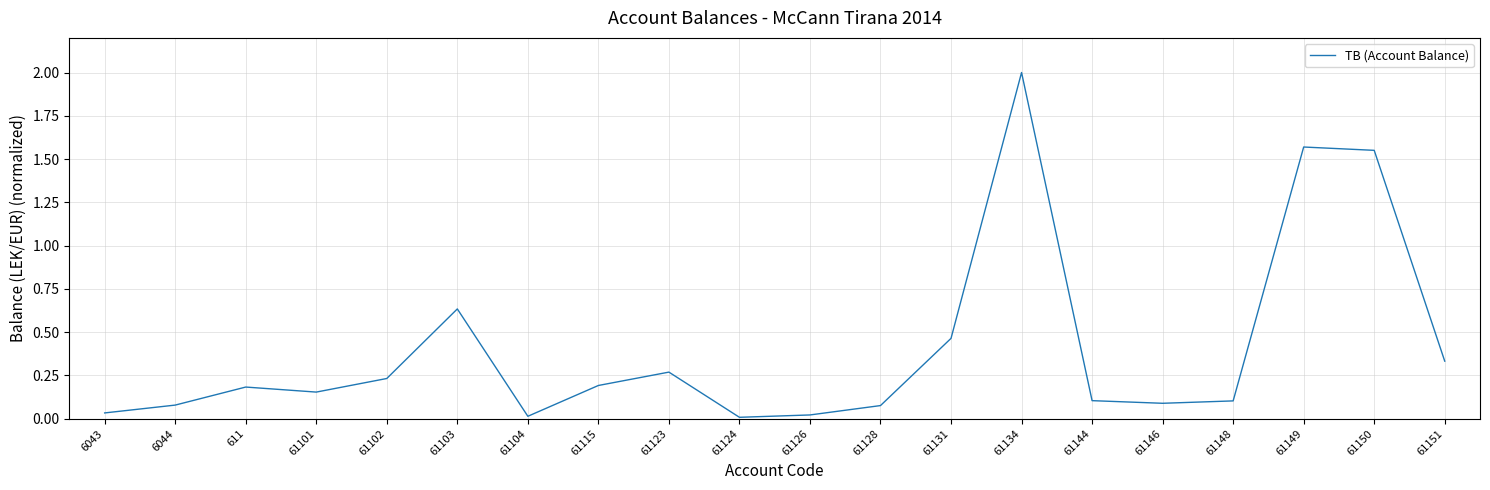

At which label is the value closest to 1?

61103